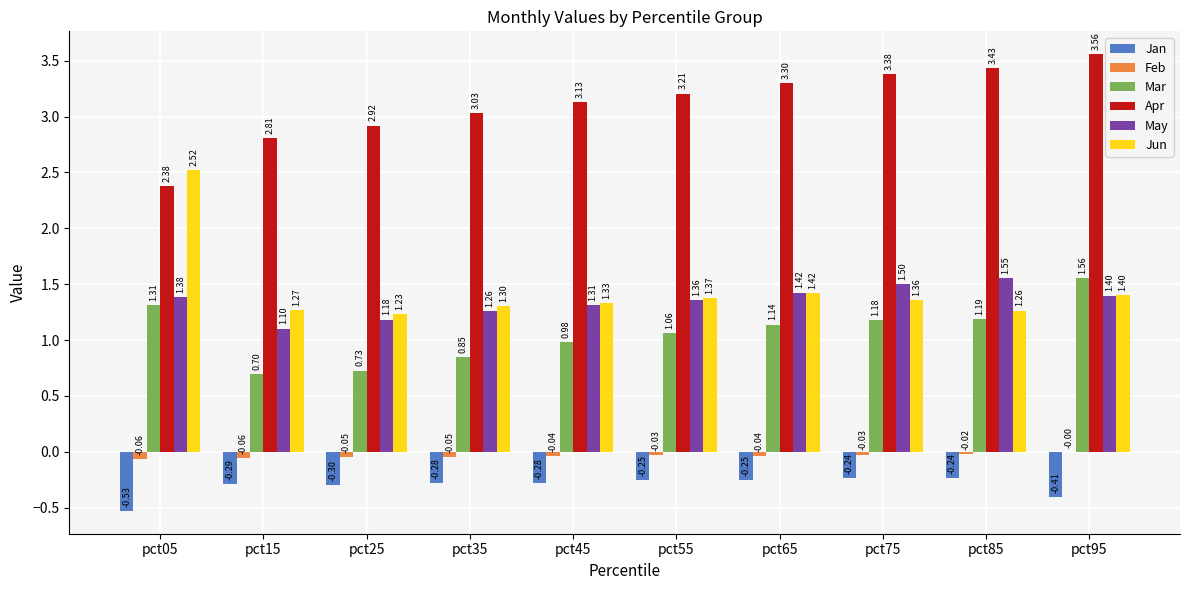

What is the sum of all Jan values?

-3.1